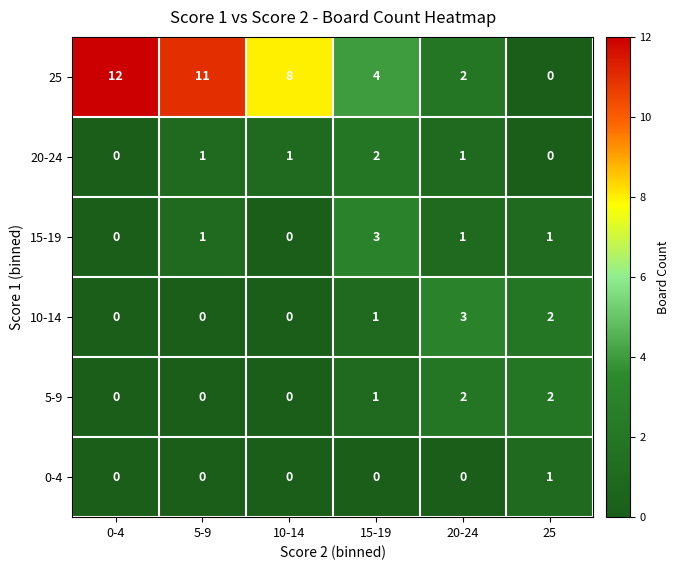

At which category does the chart reach its peak across all series?

0-4